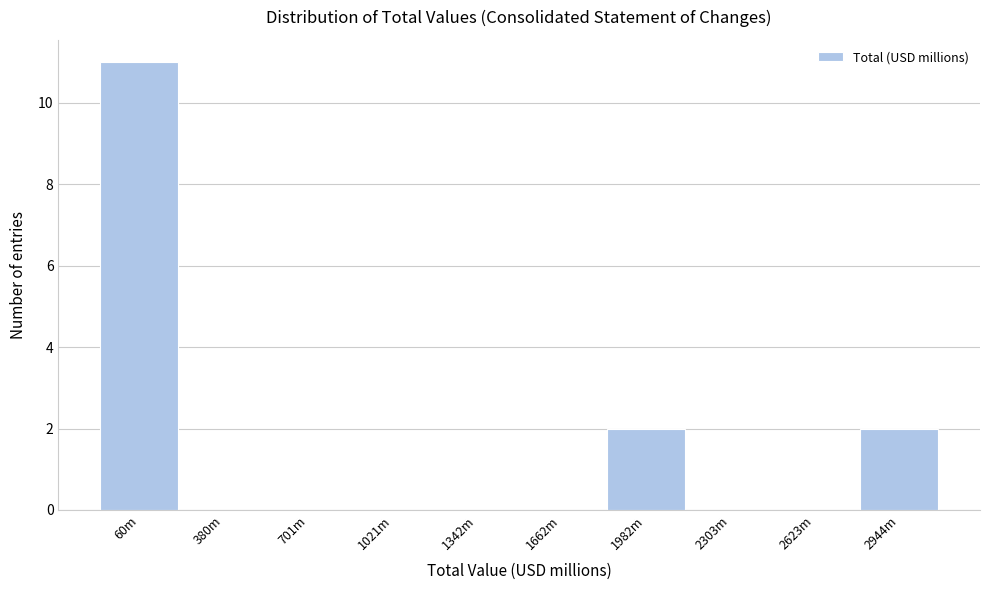

Reading left to right, extract all data points from this chart.

60m=11	380m=0	701m=0	1021m=0	1342m=0	1662m=0	1982m=2	2303m=0	2623m=0	2944m=2